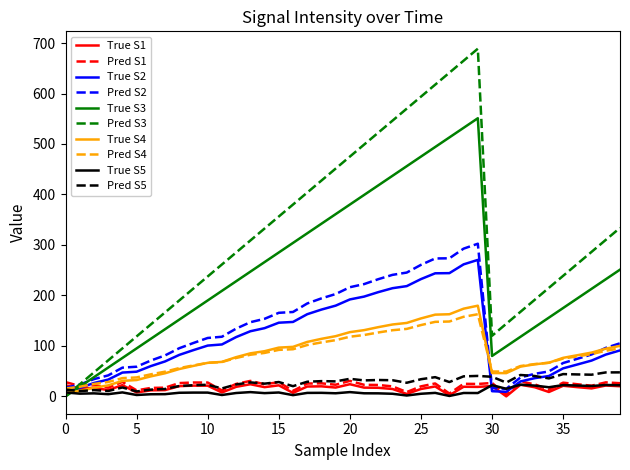

What is the highest value of the True S3 series?

551.0